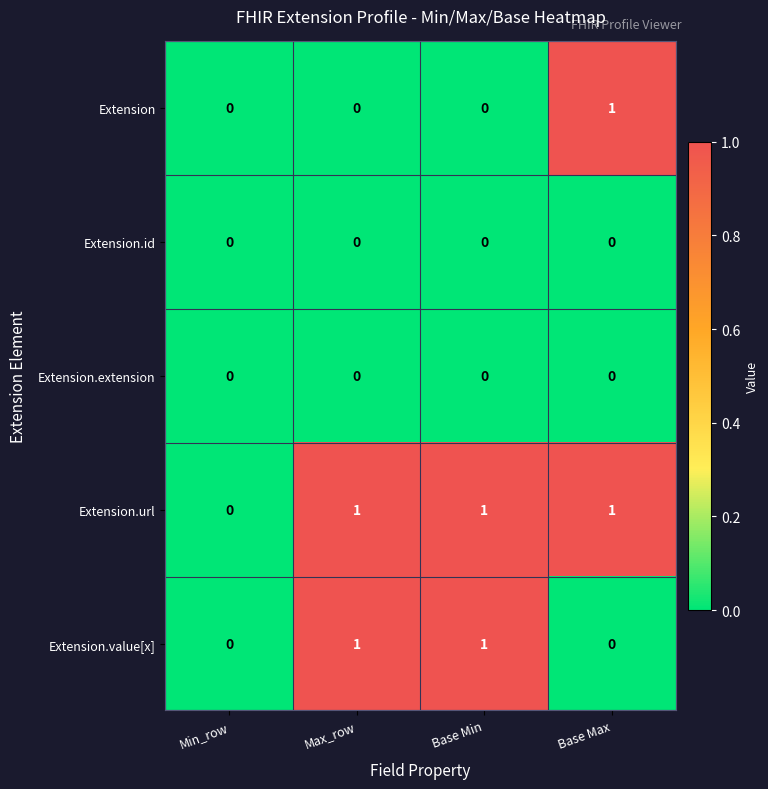

True or false: Extension.extension has a value of 0 at Base Max.

True